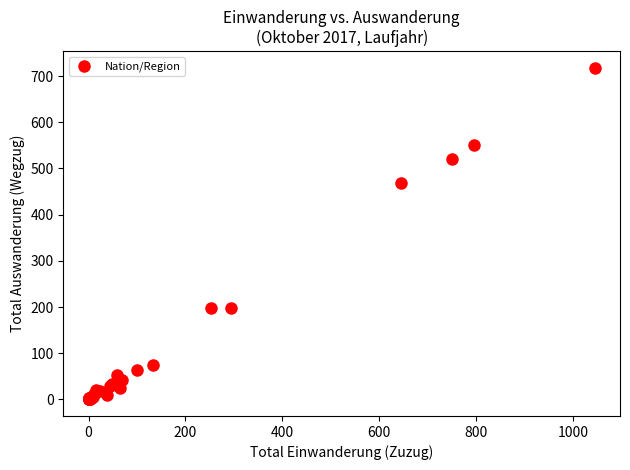

What Y value in the scatter plot is closest to 359?

469